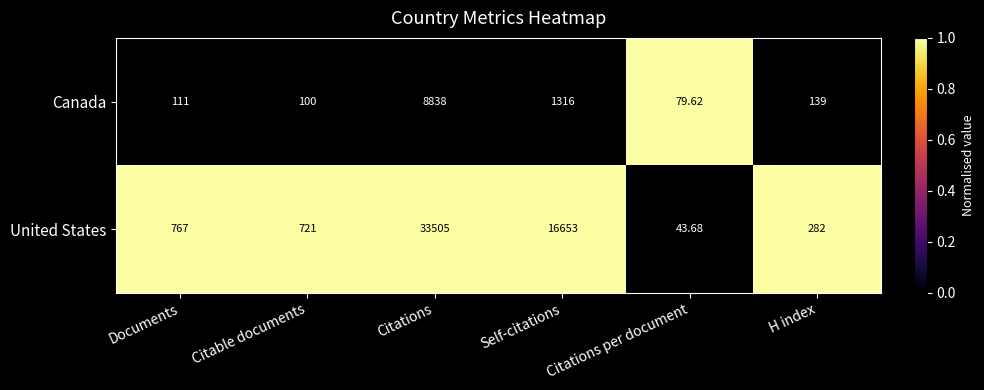

Rank the series by their maximum value, from highest to lowest.

United States, Canada